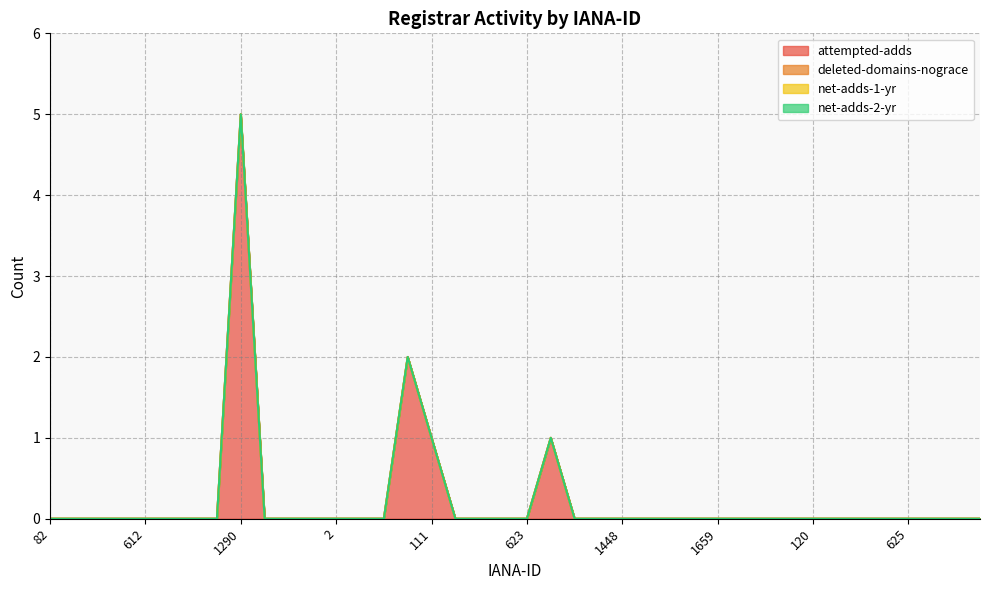

At which category is the sum across all series the highest?

1290